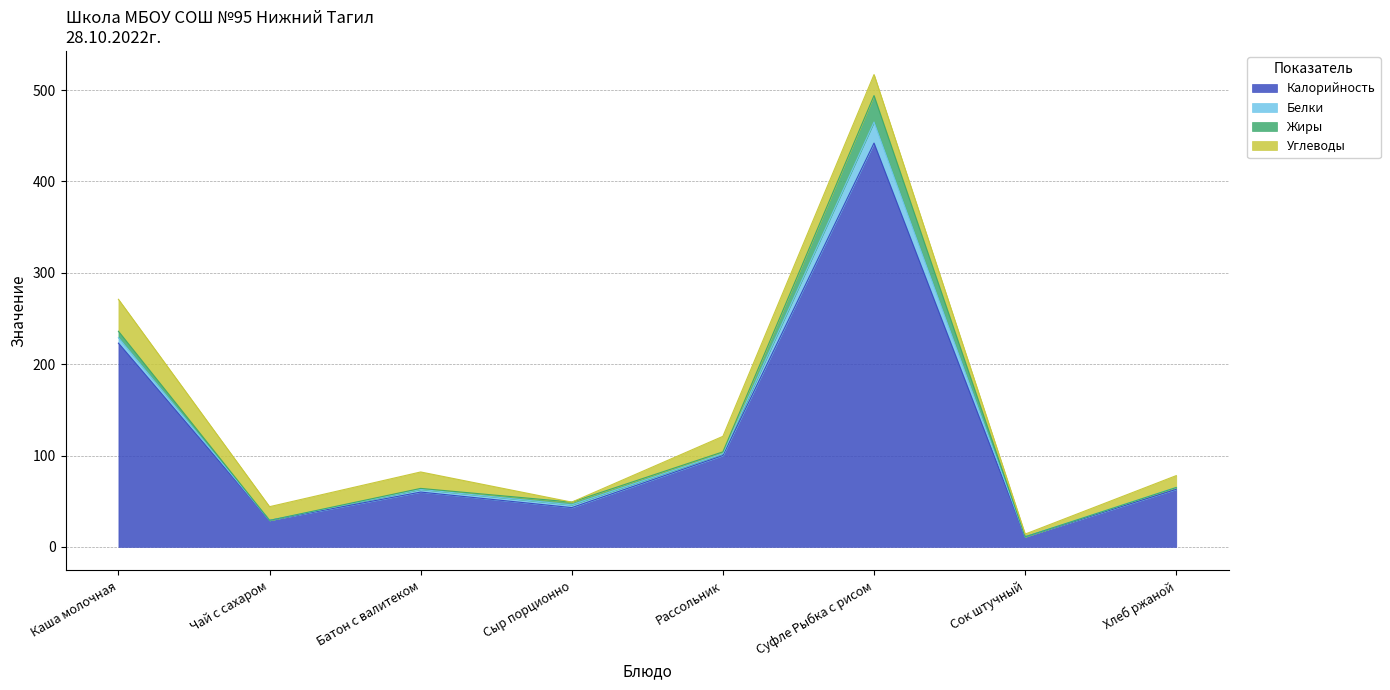

How many interior local peaks does the Калорийность series have?

2